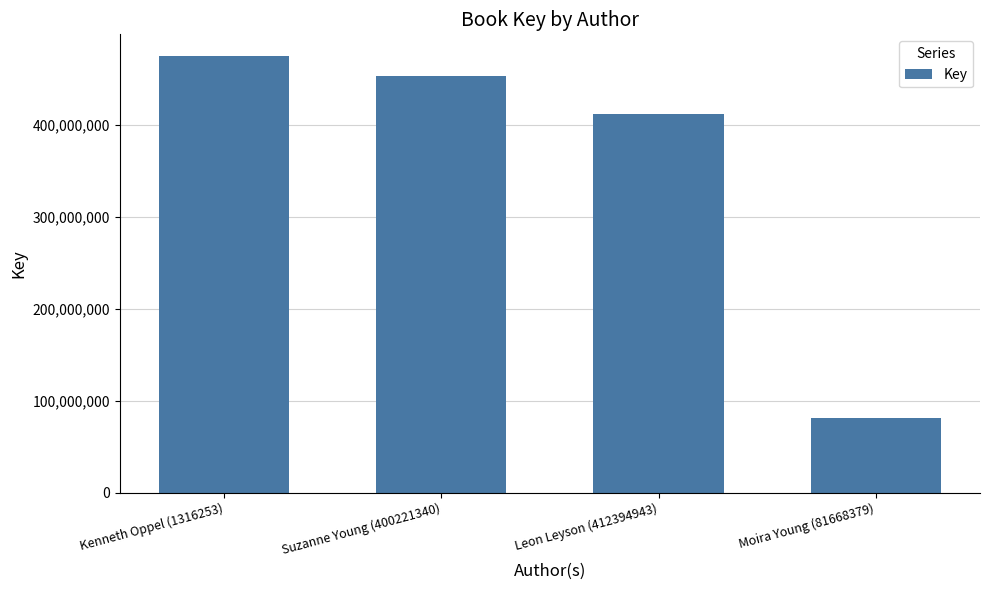

Rank the categories by value from highest to lowest.

Kenneth Oppel (1316253), Suzanne Young (400221340), Leon Leyson (412394943), Moira Young (81668379)